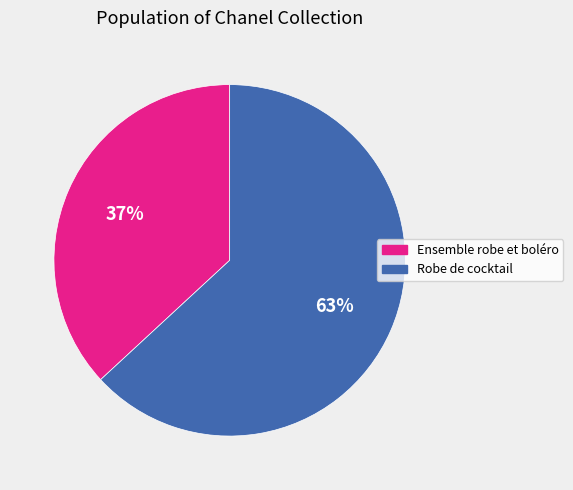

How many segments does this pie chart have?

2